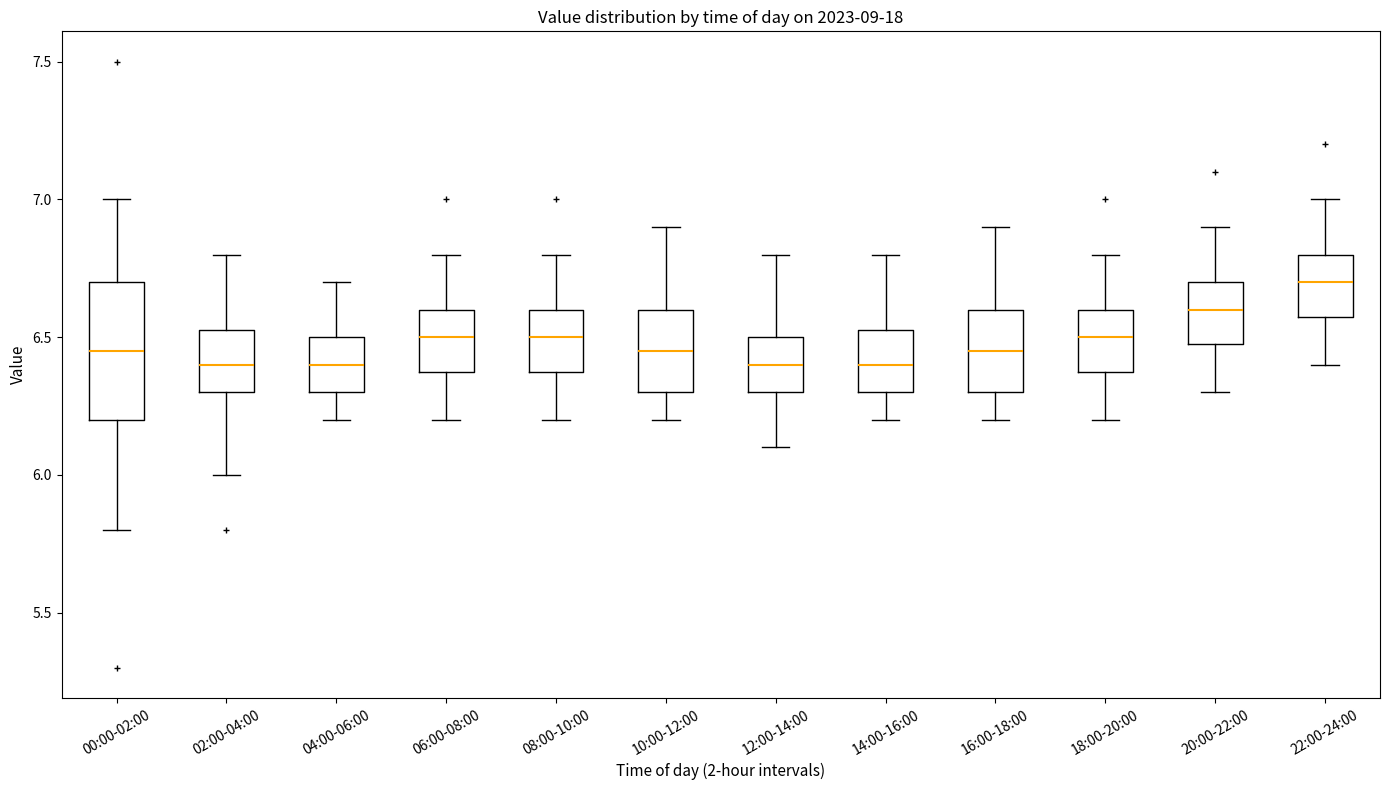

Which box is the tallest, from its lower edge to its upper edge?

00:00-02:00